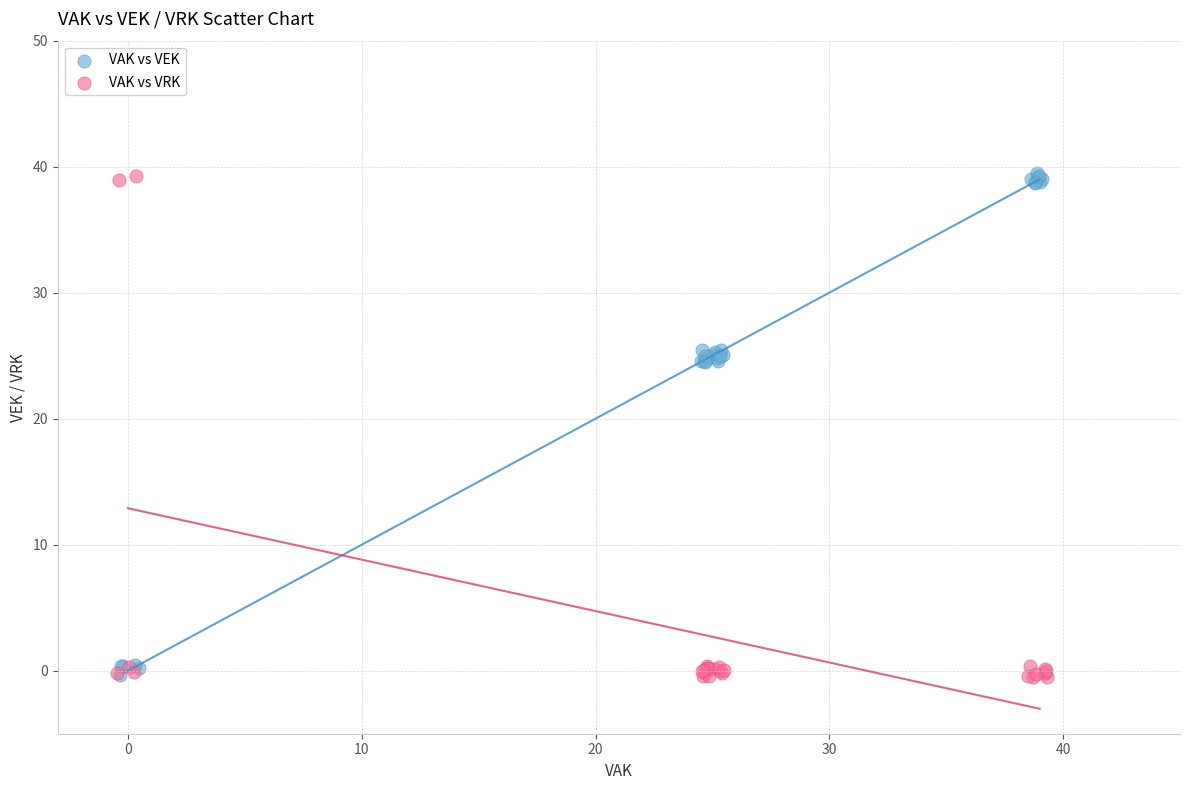

What are all the series names shown in the legend?

VAK vs VEK, VAK vs VRK